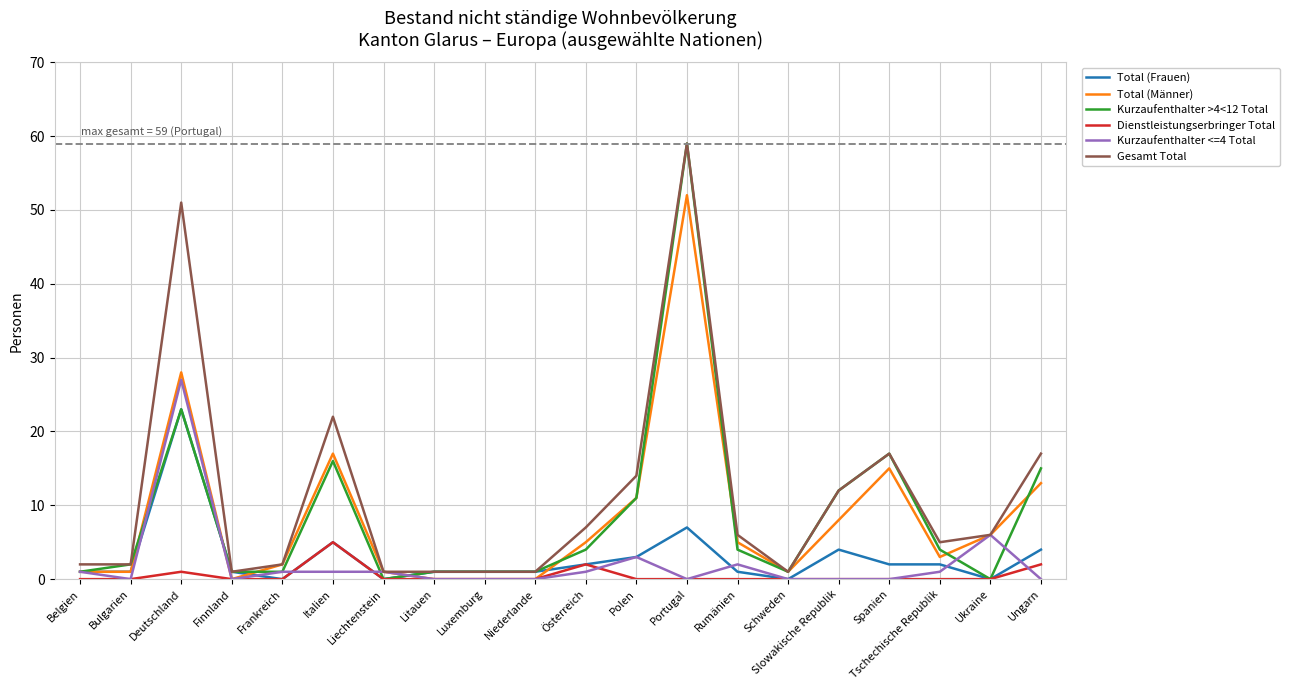

The value of Total (Männer) at Luxemburg is 0. True or false?

True